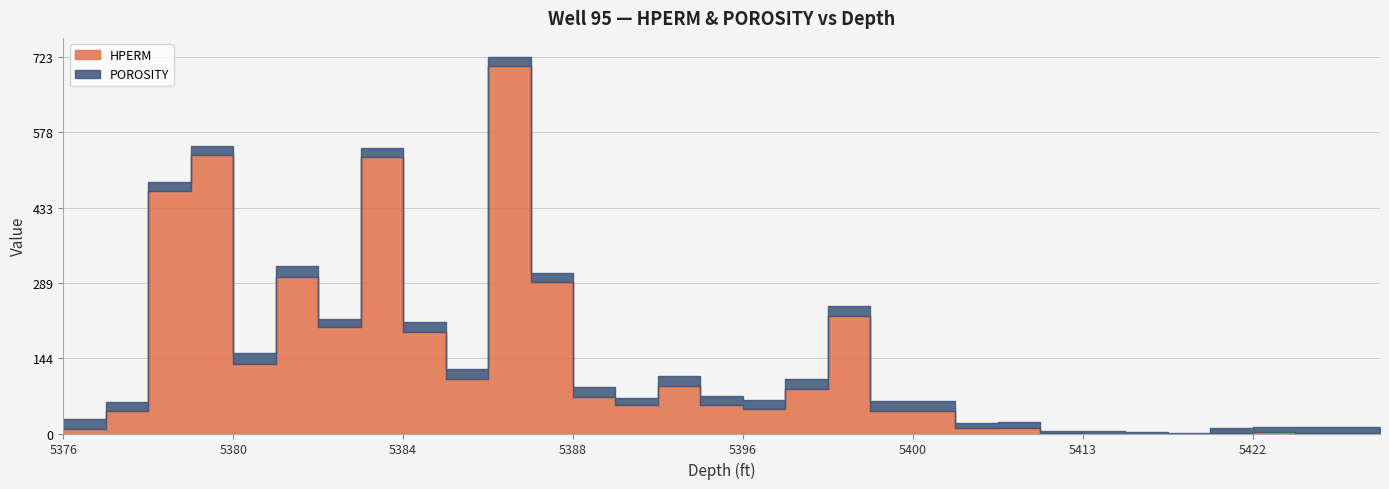

At which label is POROSITY closest to 11?

5421